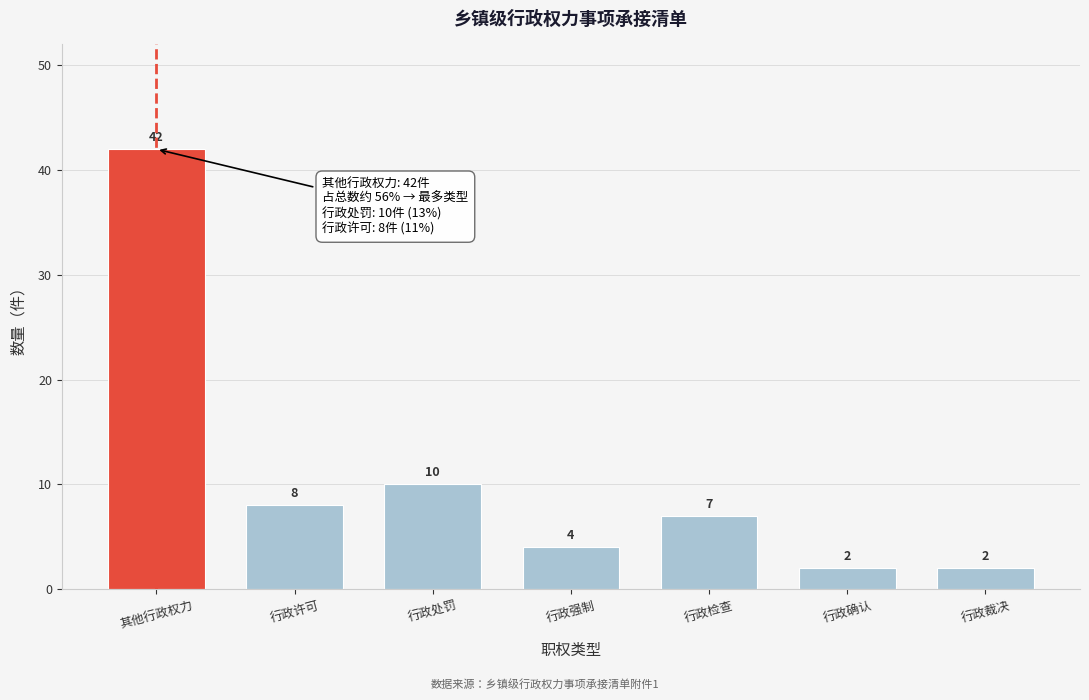

Reading left to right, extract all data points from this chart.

42	8	10	4	7	2	2